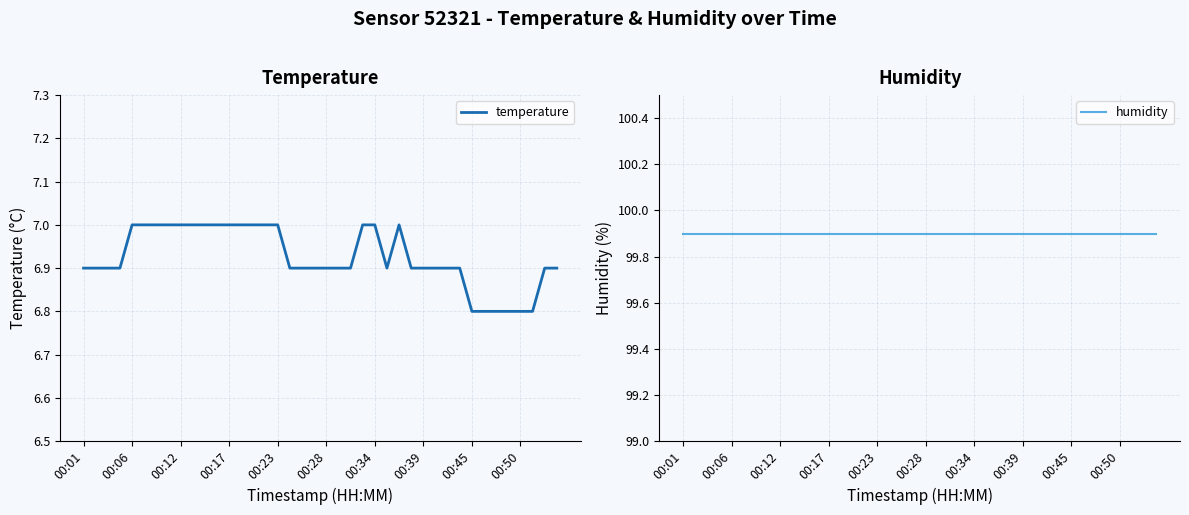

What is the sum of all temperature values?

277.0